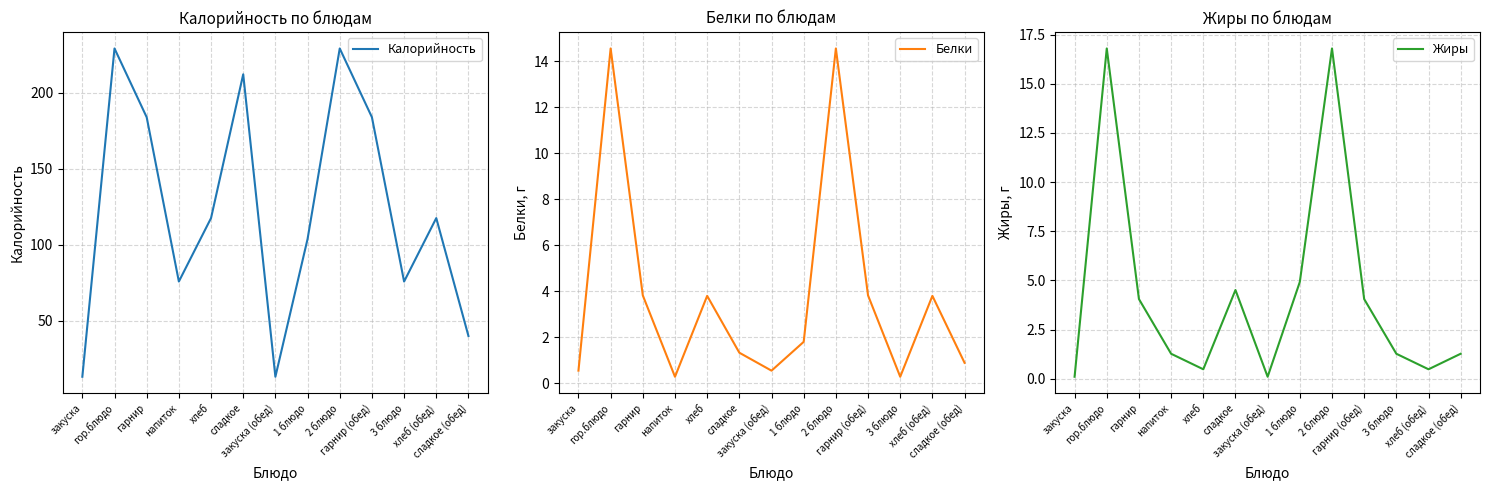

What is the difference between the Жиры values at хлеб (обед) and гор.блюдо?

16.3